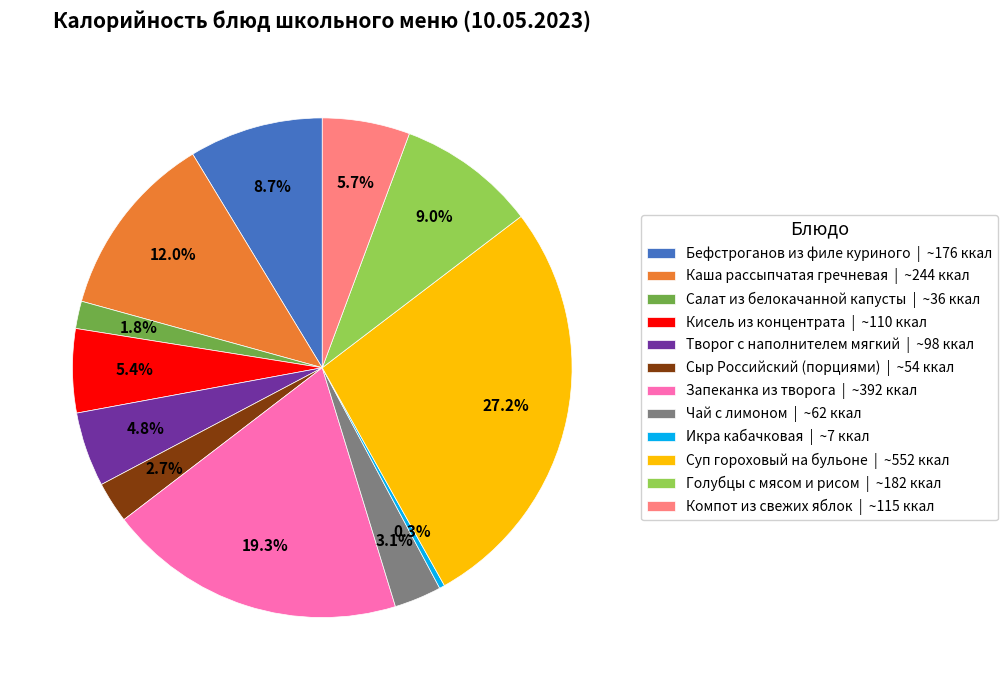

To the nearest percent, what is the difference between the largest and smallest slice percentages?

27%